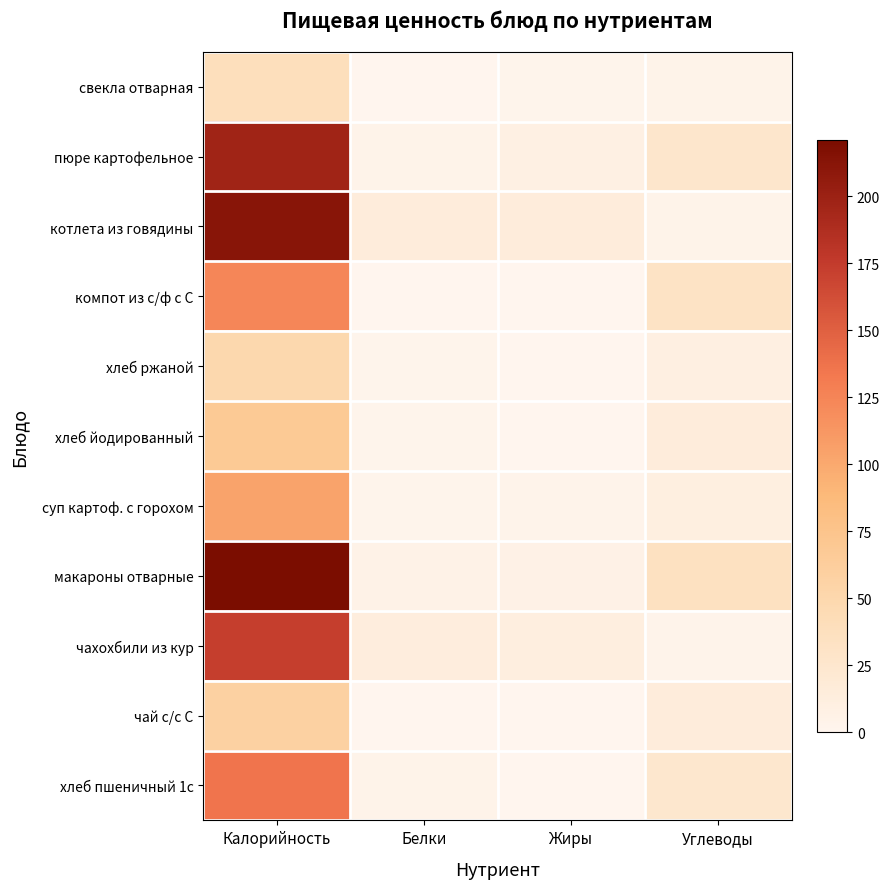

Reading left to right, extract all data points from this chart.

свекла отварная: Калорийность=38.5	Белки=0.7	Жиры=2.2	Углеводы=3.9
пюре картофельное: Калорийность=197.0	Белки=3.7	Жиры=8.2	Углеводы=26.3
котлета из говядины: Калорийность=212.3	Белки=15.1	Жиры=15.1	Углеводы=3.8
компот из с/ф с С: Калорийность=124.0	Белки=0.5	Жиры=0.0	Углеводы=31.5
хлеб ржаной: Калорийность=49.6	Белки=2.0	Жиры=0.4	Углеводы=10.3
хлеб йодированный: Калорийность=68.0	Белки=2.3	Жиры=0.3	Углеводы=15.0
суп картоф. с горохом: Калорийность=104.0	Белки=1.8	Жиры=3.0	Углеводы=10.8
макароны отварные: Калорийность=221.0	Белки=5.3	Жиры=6.2	Углеводы=35.2
чахохбили из кур: Калорийность=173.0	Белки=13.0	Жиры=12.0	Углеводы=3.0
чай с/с С: Калорийность=58.0	Белки=0.2	Жиры=0.0	Углеводы=15.0
хлеб пшеничный 1с: Калорийность=135.6	Белки=3.8	Жиры=0.5	Углеводы=24.8